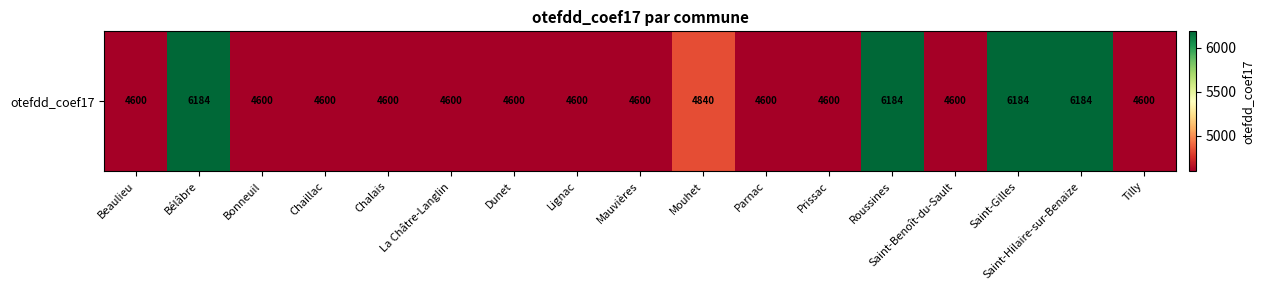

Between Saint-Gilles and Mauvières, which is larger?

Saint-Gilles